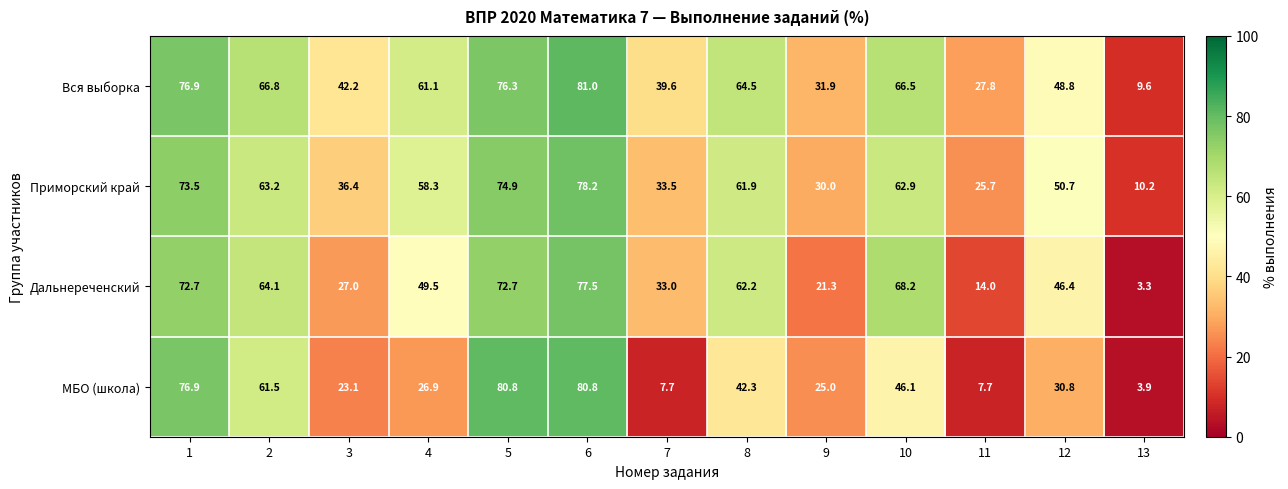

Between 1 and 8, which series saw the biggest shift?

МБО (школа)